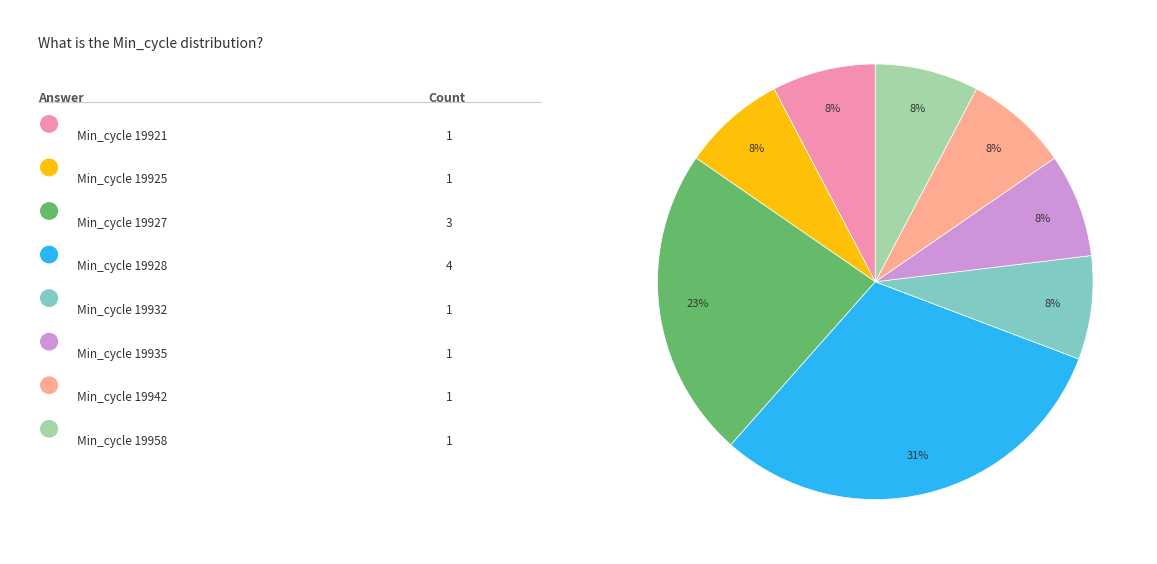

Is there a majority slice in this chart?

No